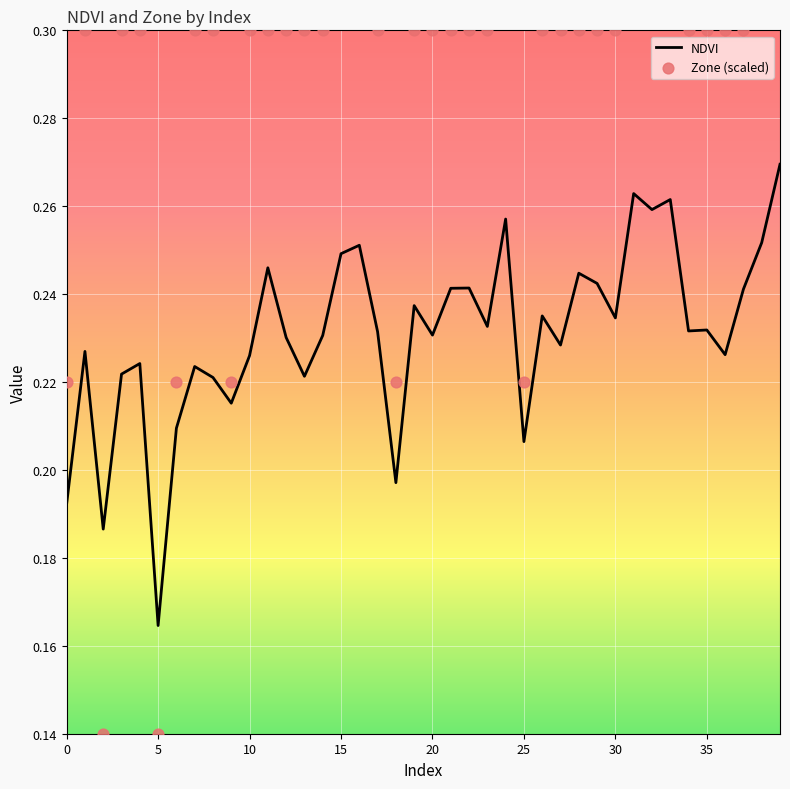

Which series reaches the maximum Y coordinate?

Zone (scaled)